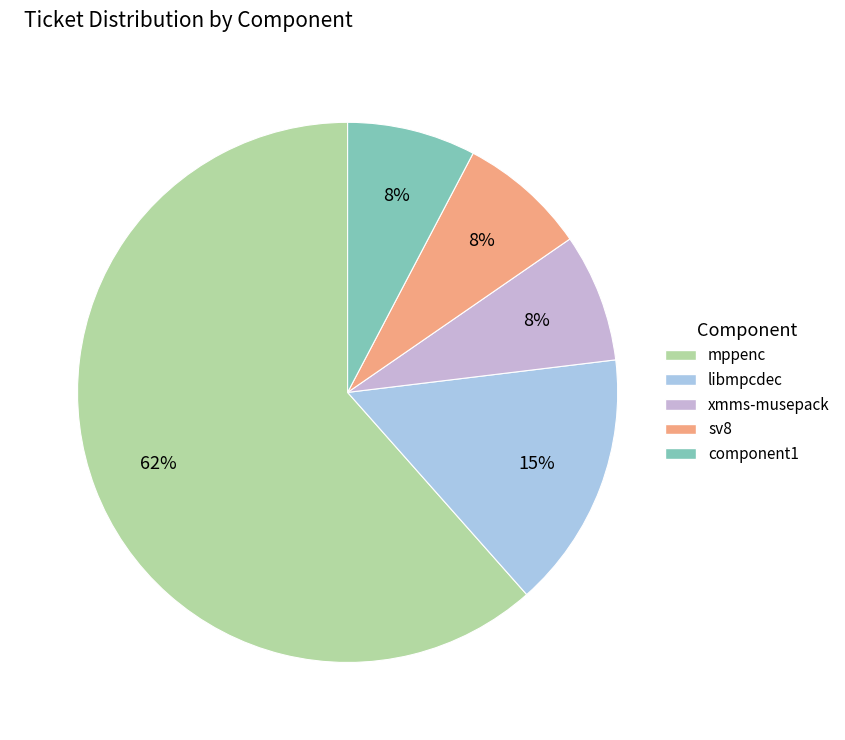

Which slice is the largest?

mppenc